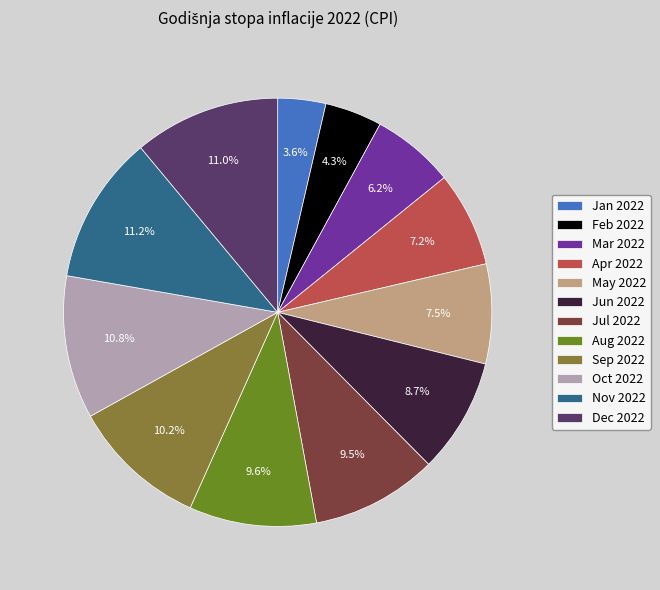

How many slices are in this pie chart?

12